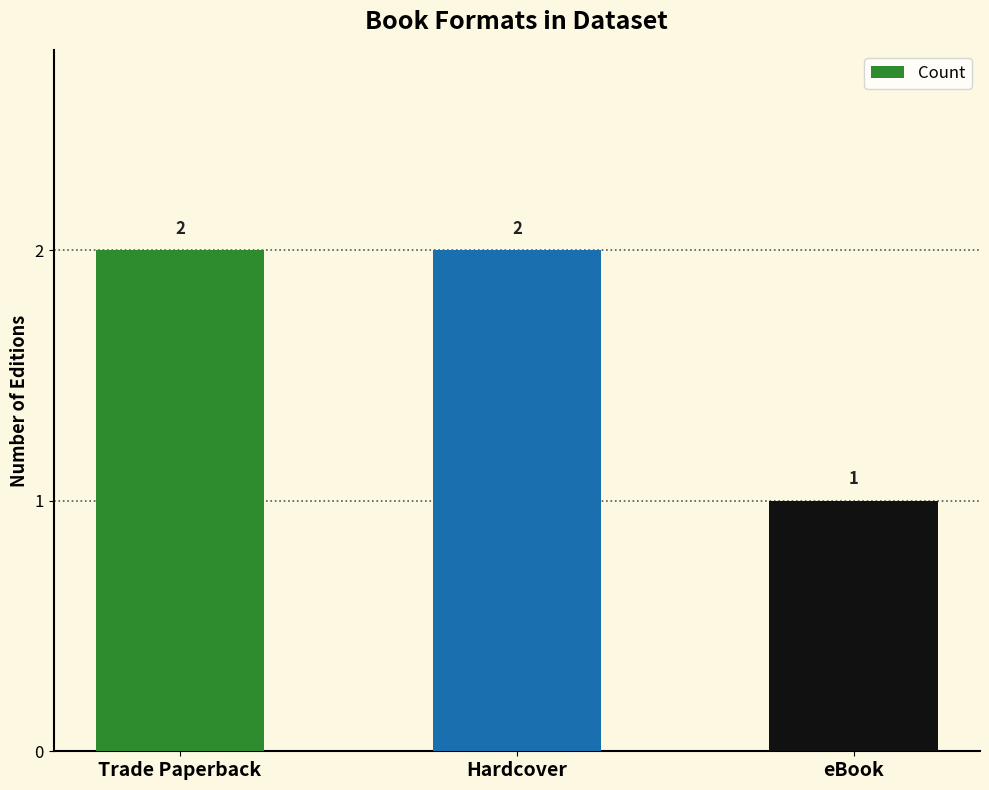

Reading right to left, list all the values displayed in this chart.

eBook=1	Hardcover=2	Trade Paperback=2